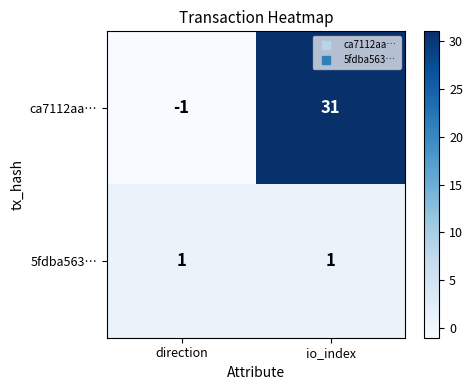

Which series has the largest total across all categories?

ca7112aa…